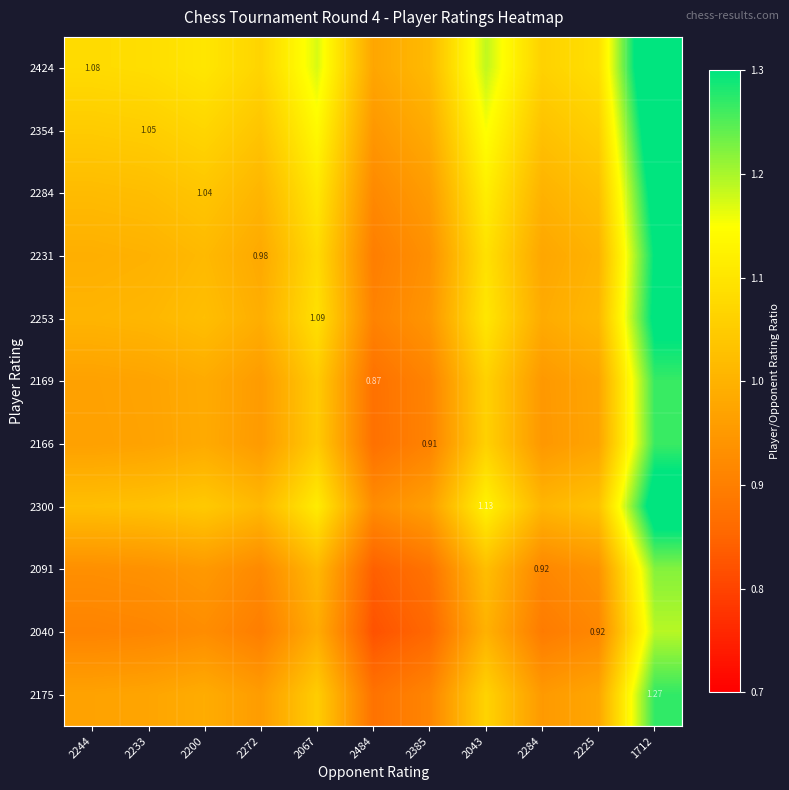

What is the approximate value of 2424 at 2200?

1.1